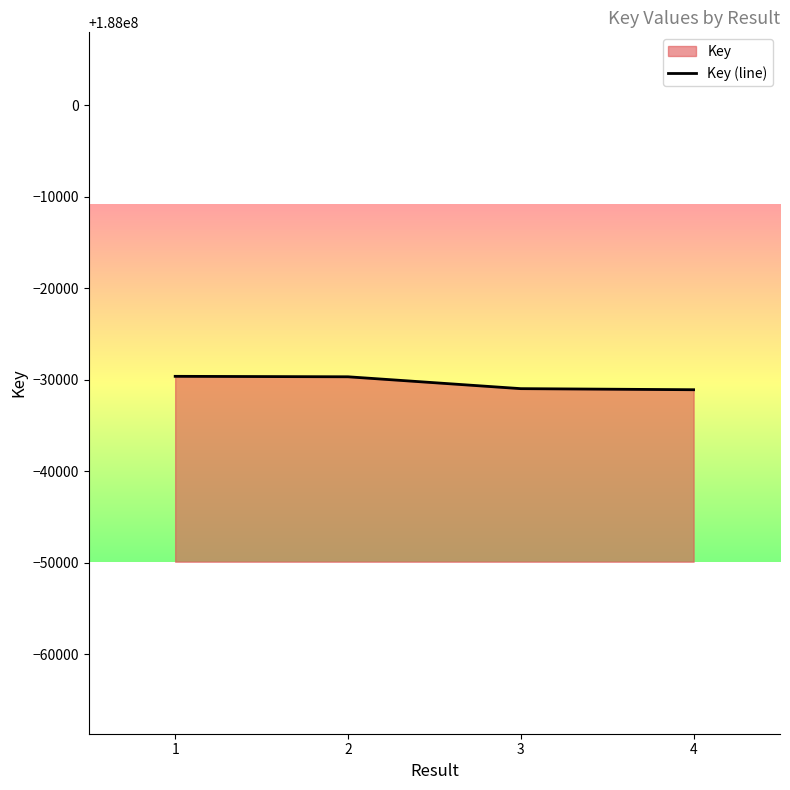

Which has a higher value, 3 or 1?

1